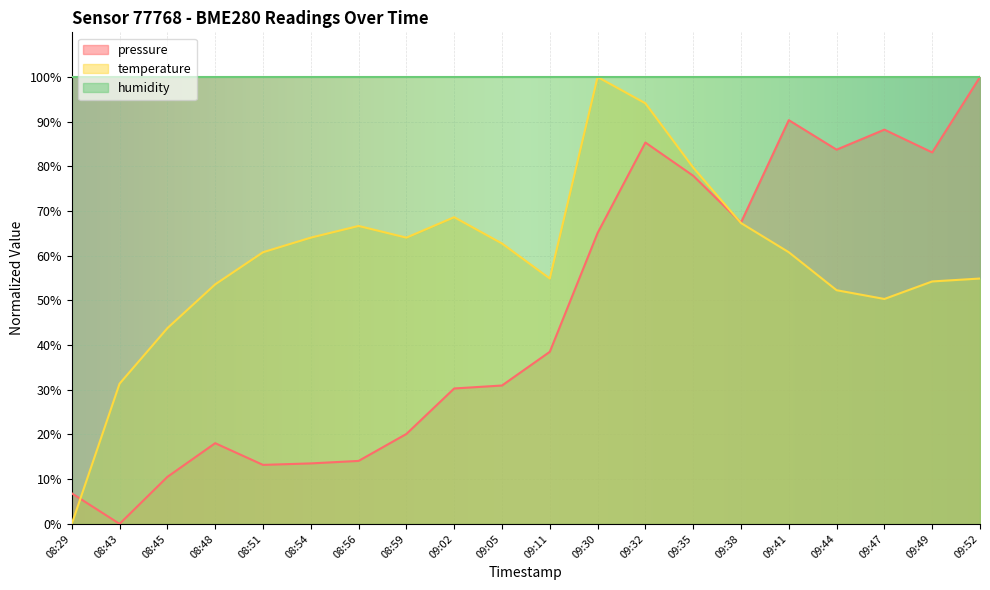

How many positive values does the temperature series have?

19